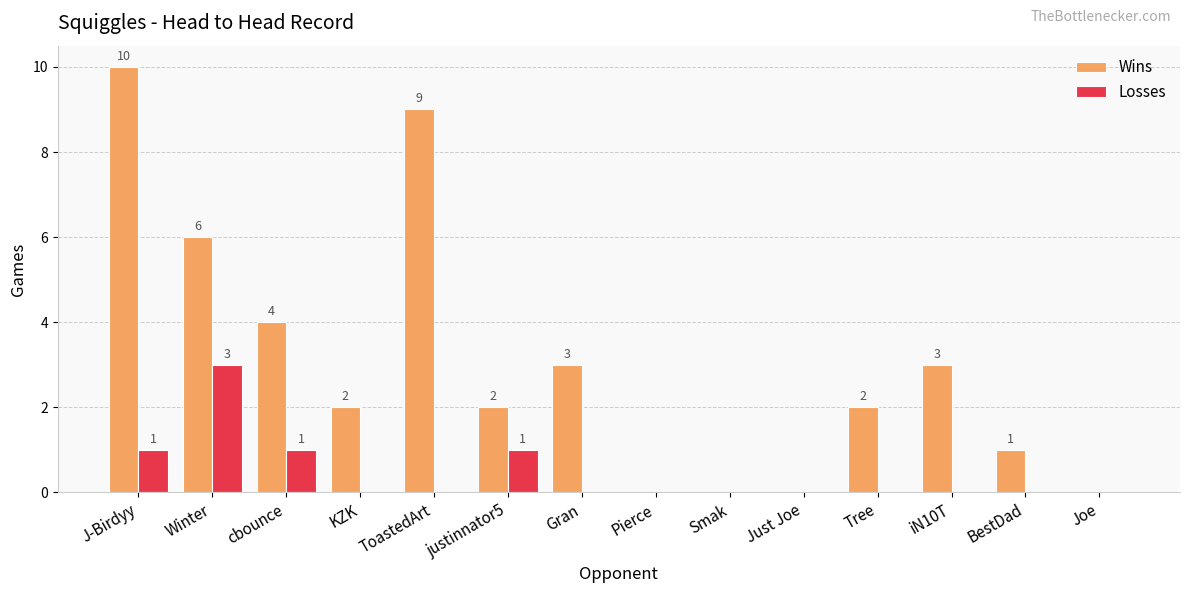

The Losses series shows 0 at BestDad. True or false?

True